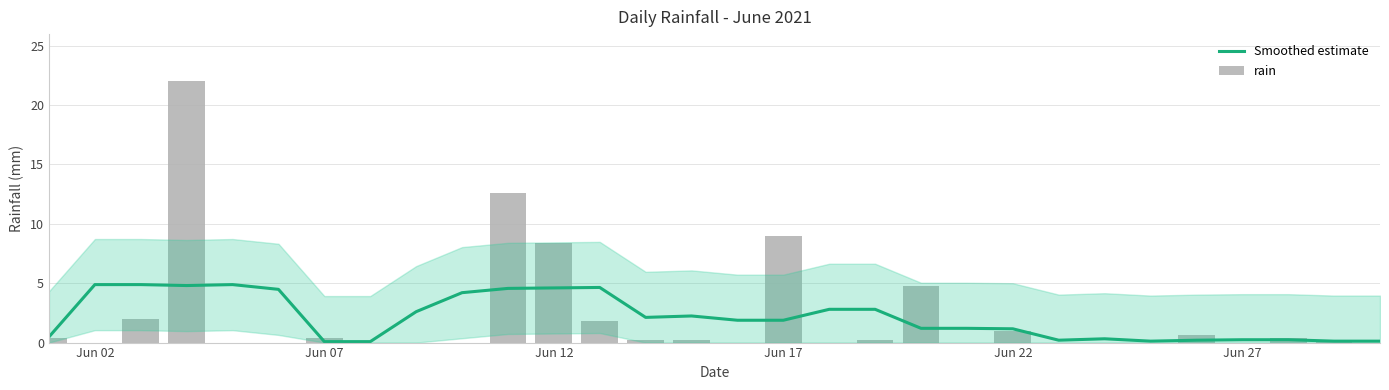

Which series has the widest spread of values?

rain